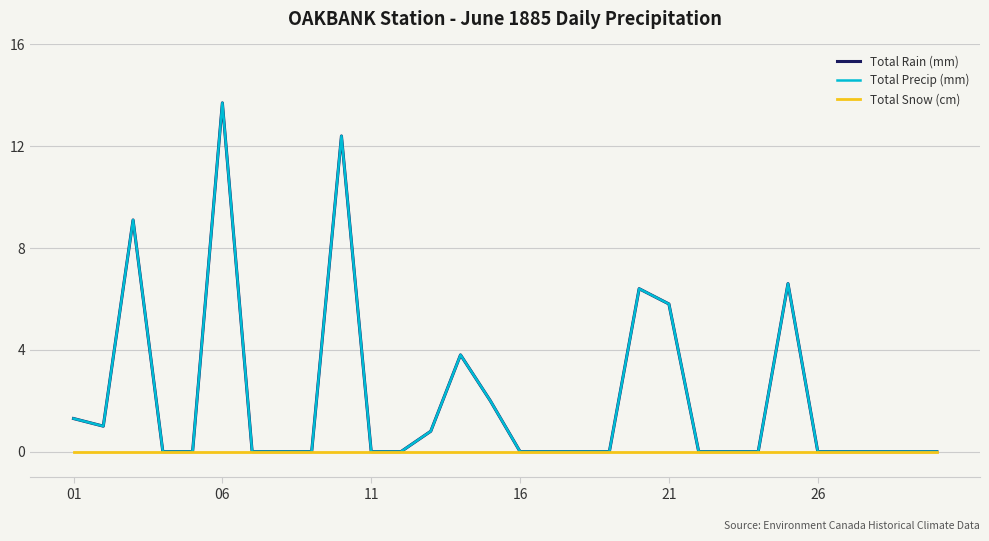

Is this an area chart (filled region under the line)?

No